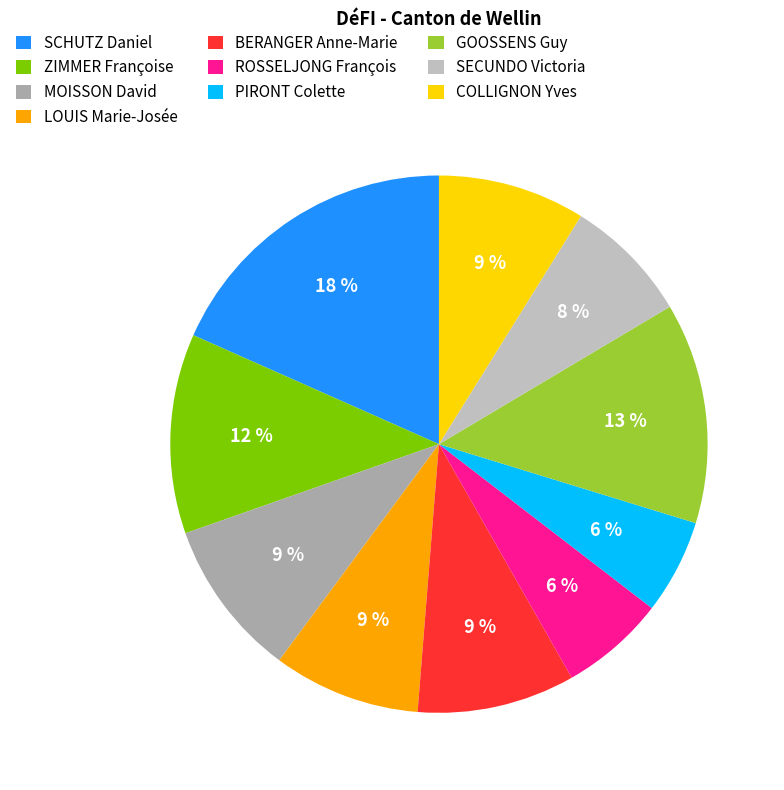

How many slices are in this pie chart?

10